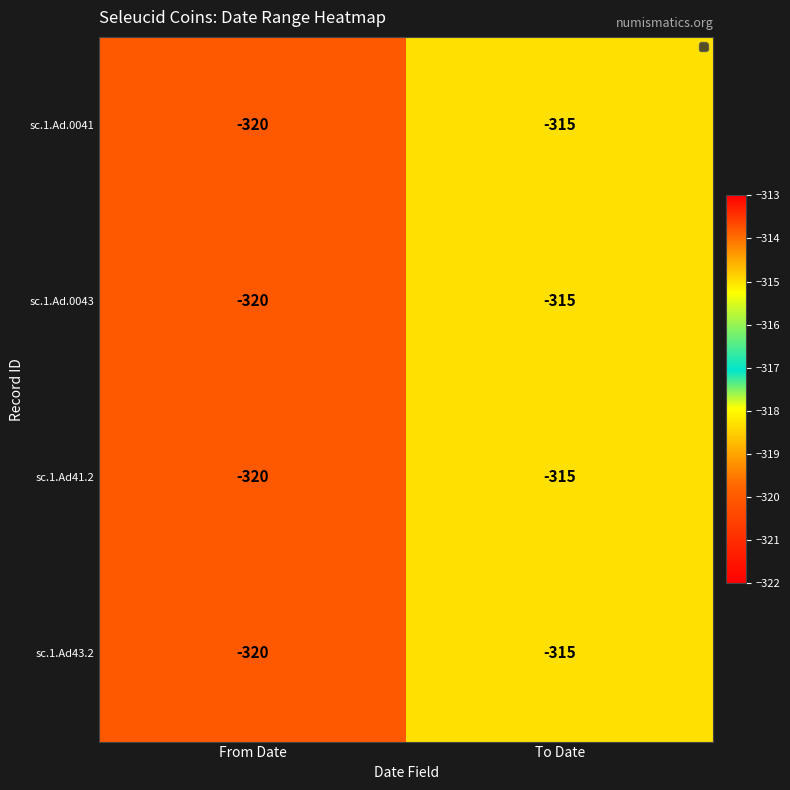

The sc.1.Ad.0041 series shows -151 at From Date. True or false?

False